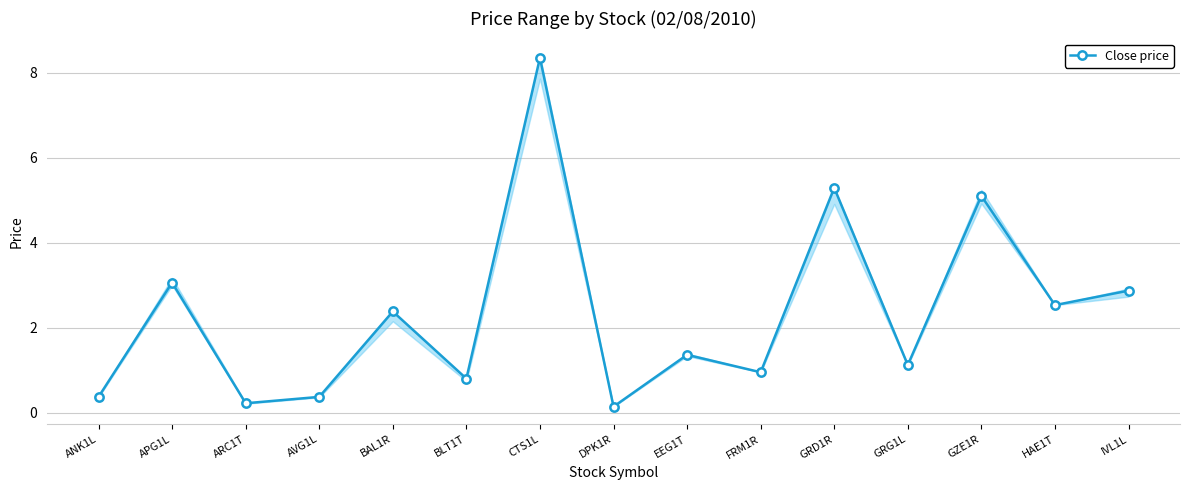

Count the number of categories in the chart.

15